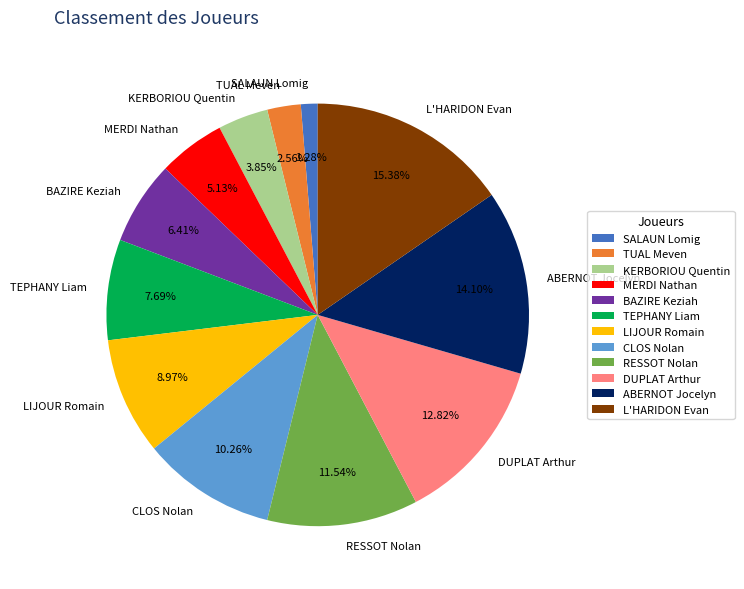

To the nearest percent, what is the difference between the RESSOT Nolan and SALAUN Lomig slice percentages?

10%